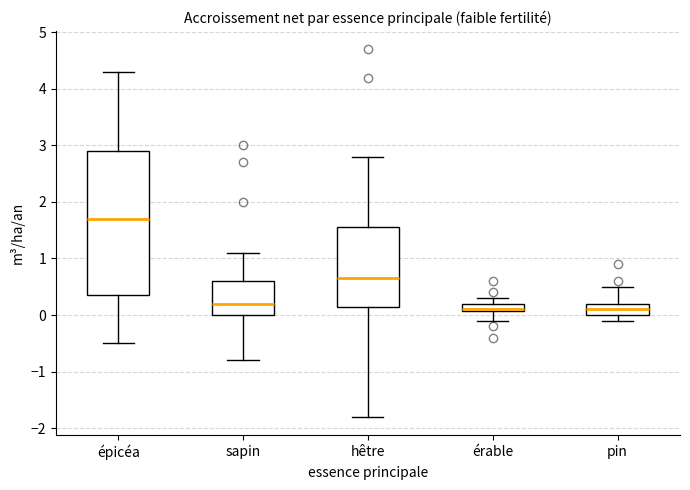

Where does the upper whisker of the box for épicéa end on the y-axis? The values are not printed on the chart, so give them approximately, as read against the axis.

4.3